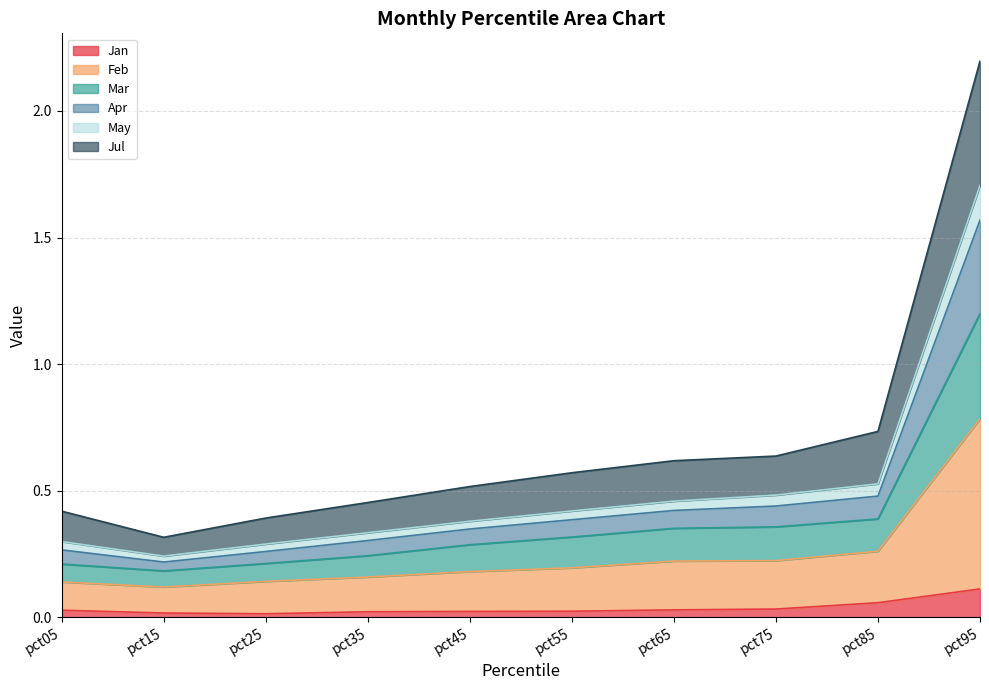

At which category is the sum across all series the highest?

pct95